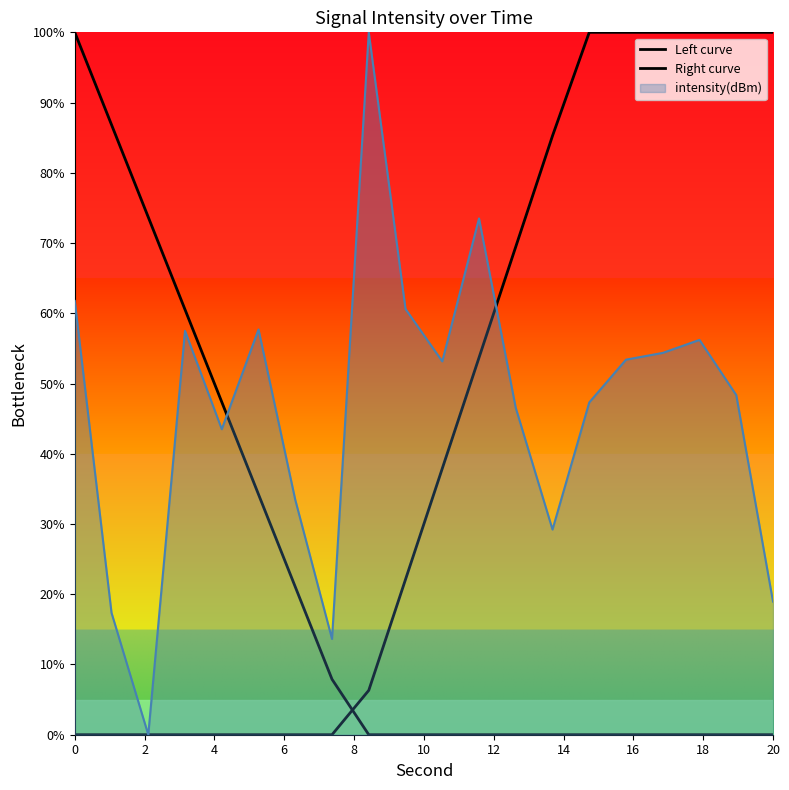

Count the number of categories in the chart.

20